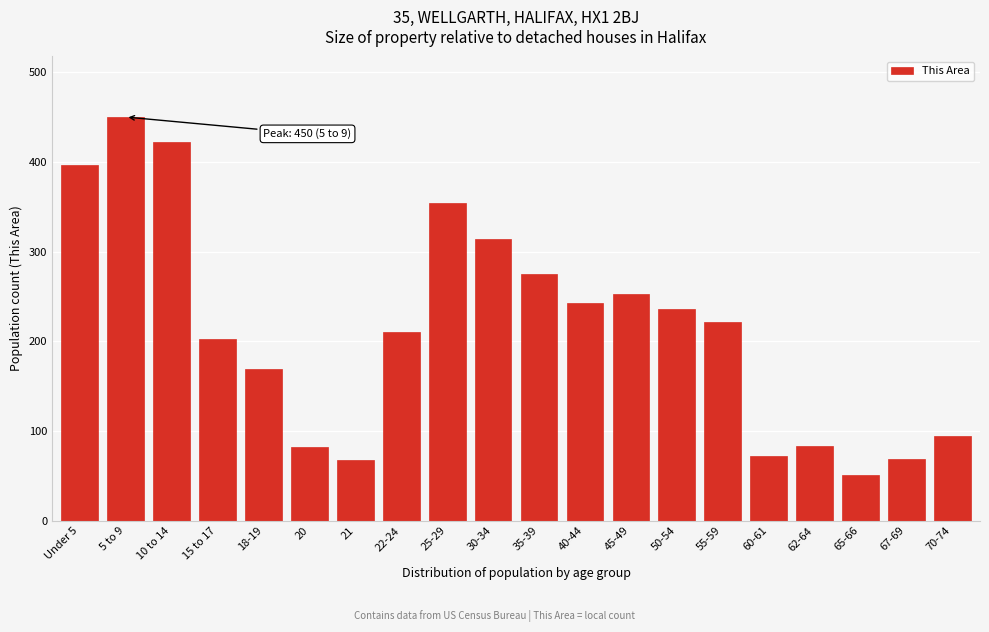

The value at 40-44 is 243. True or false?

True